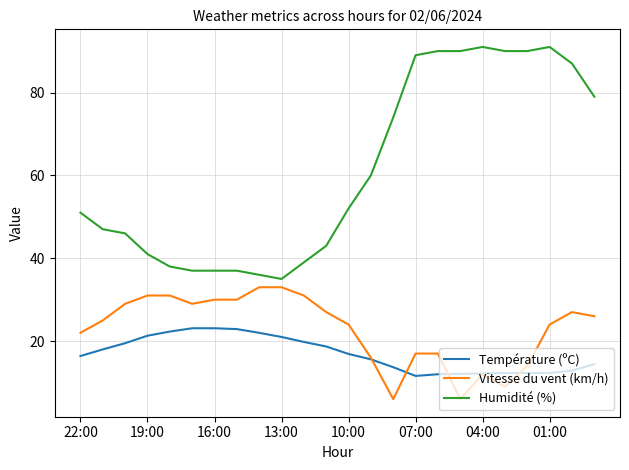

Which series has the widest spread of values?

Humidité (%)